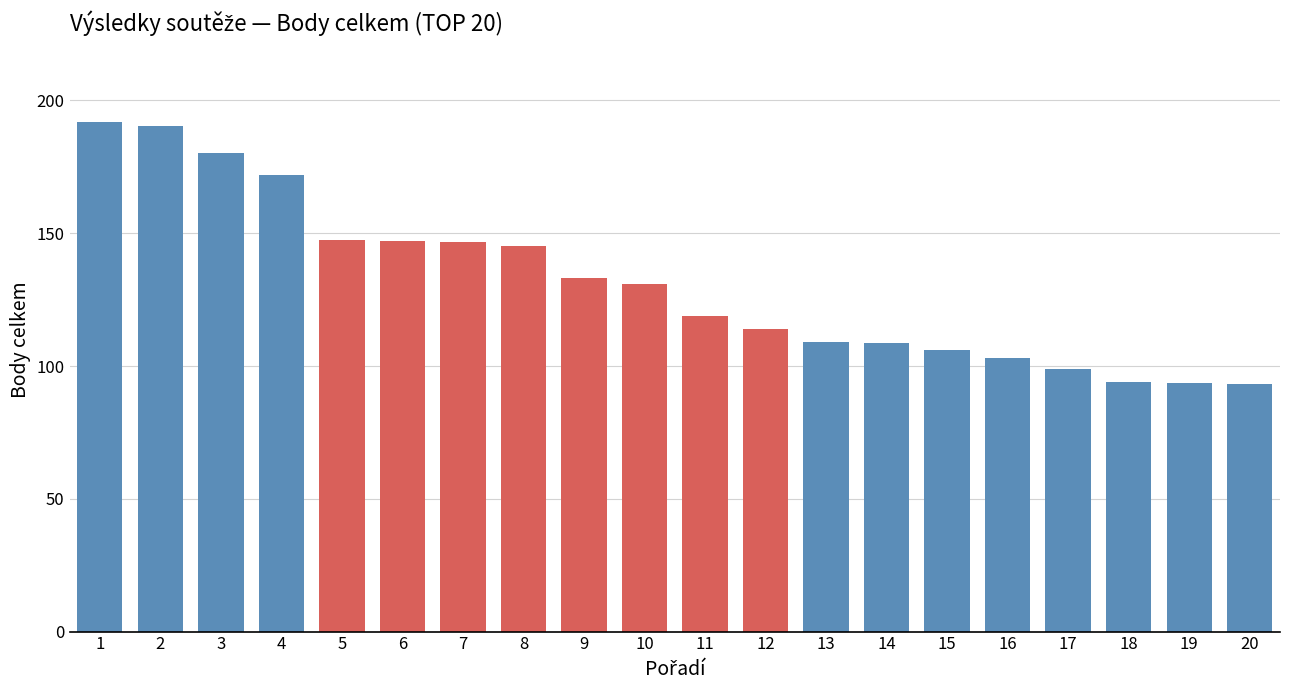

What is the ratio of the value at 6 to the value at 12?

1.3